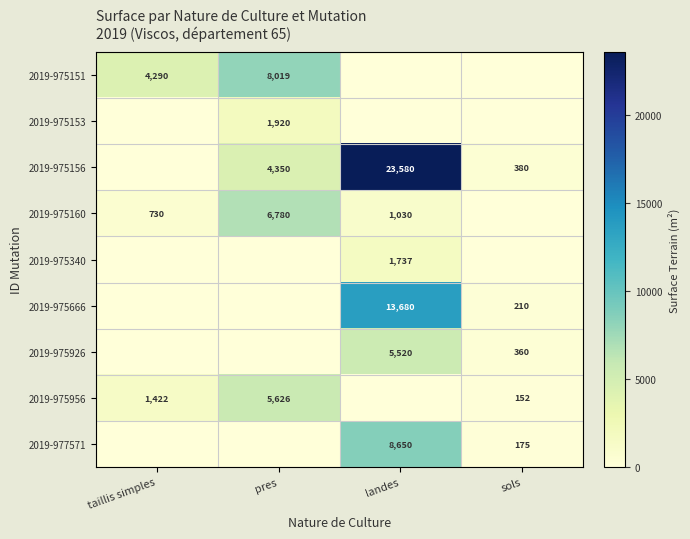

Is it true that 2019-975956 equals 1932 at taillis simples?

False